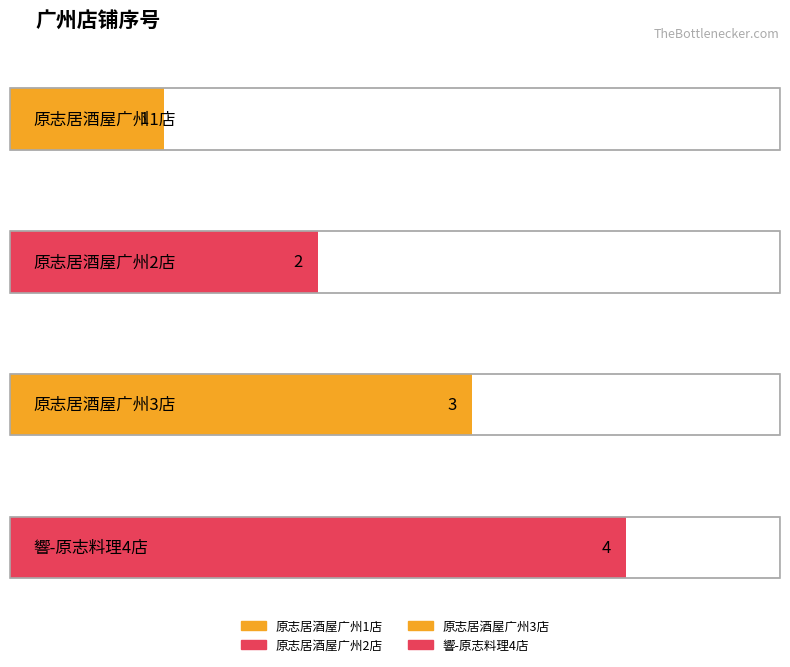

Reading left to right, extract all data points from this chart.

1	2	3	4